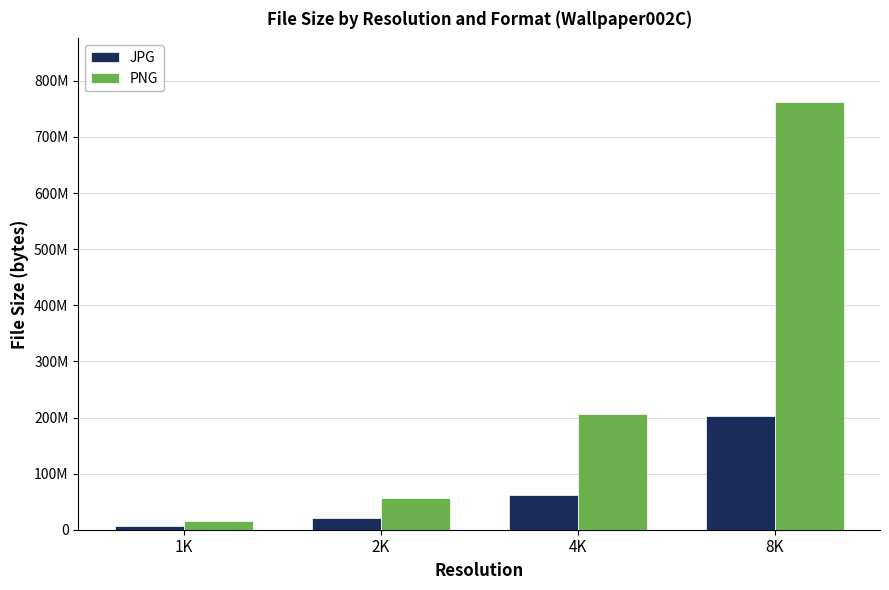

What is the label of the 2nd bar from the right?

4K